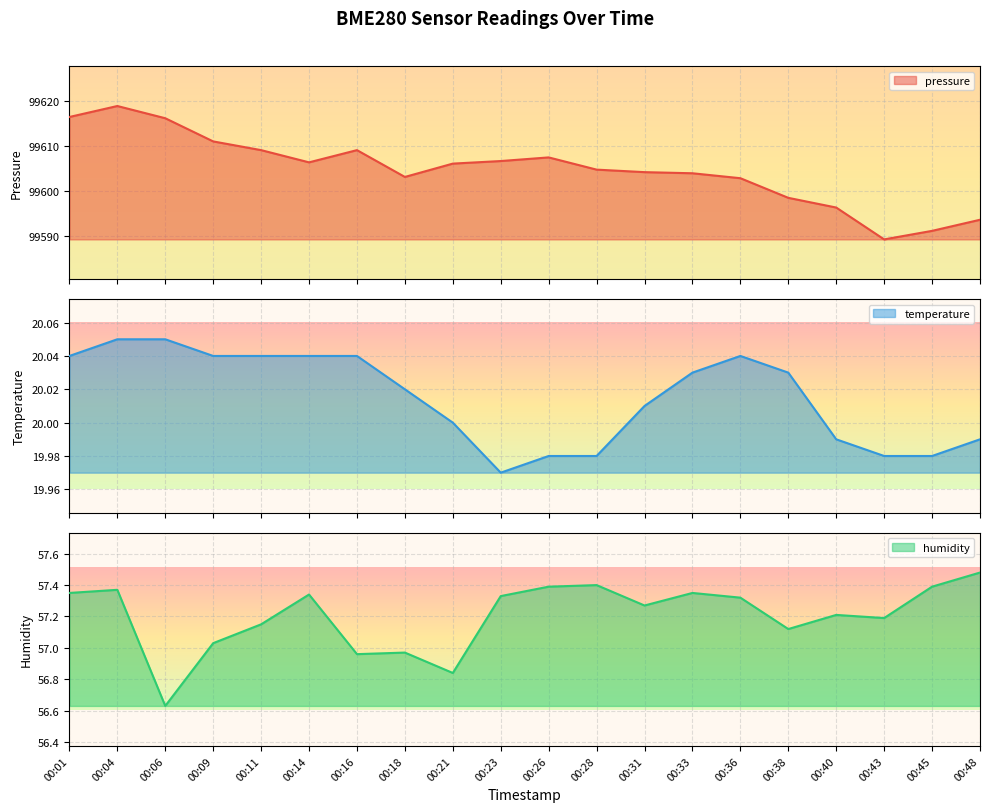

What is the spread (max minus min) of values at 00:23?

99586.7